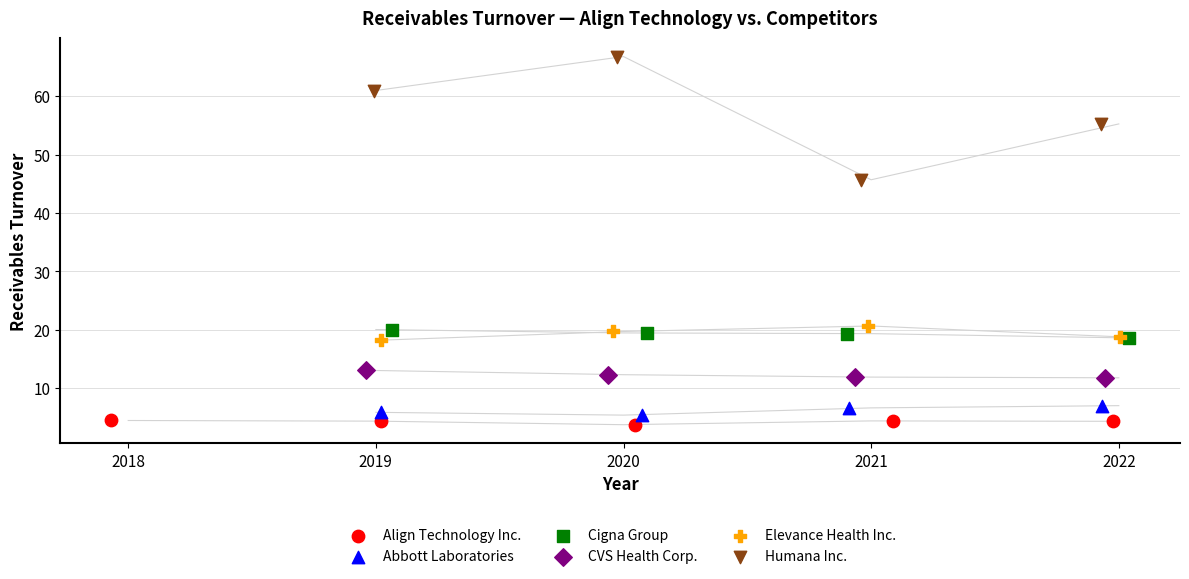

Which series has the largest Y range (max minus min)?

Humana Inc.